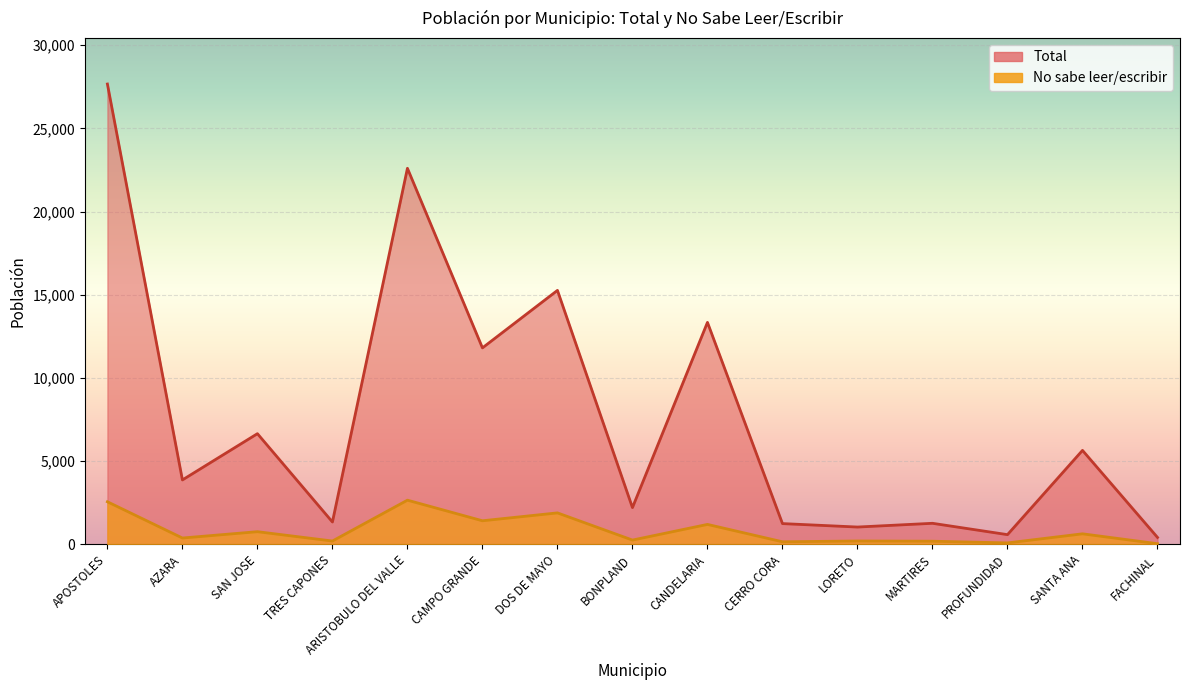

Where is No nearest to the value 1350?

CAMPO GRANDE